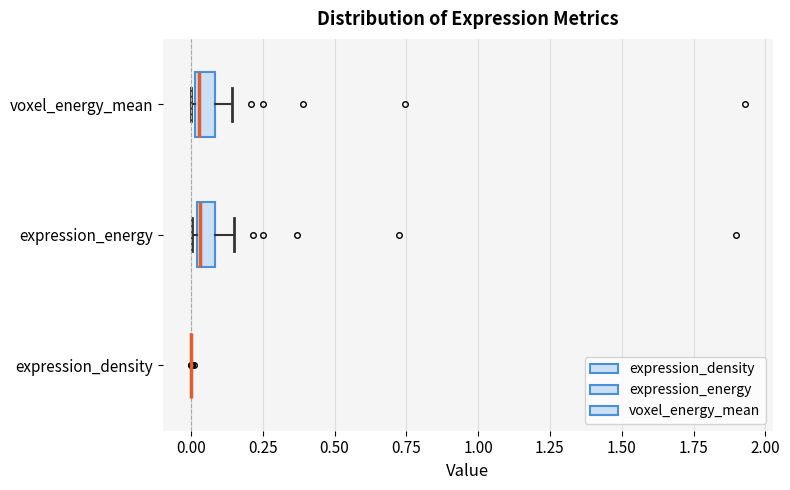

Where does the right whisker of the box for expression_energy end on the x-axis? The values are not printed on the chart, so give them approximately, as read against the axis.

0.15